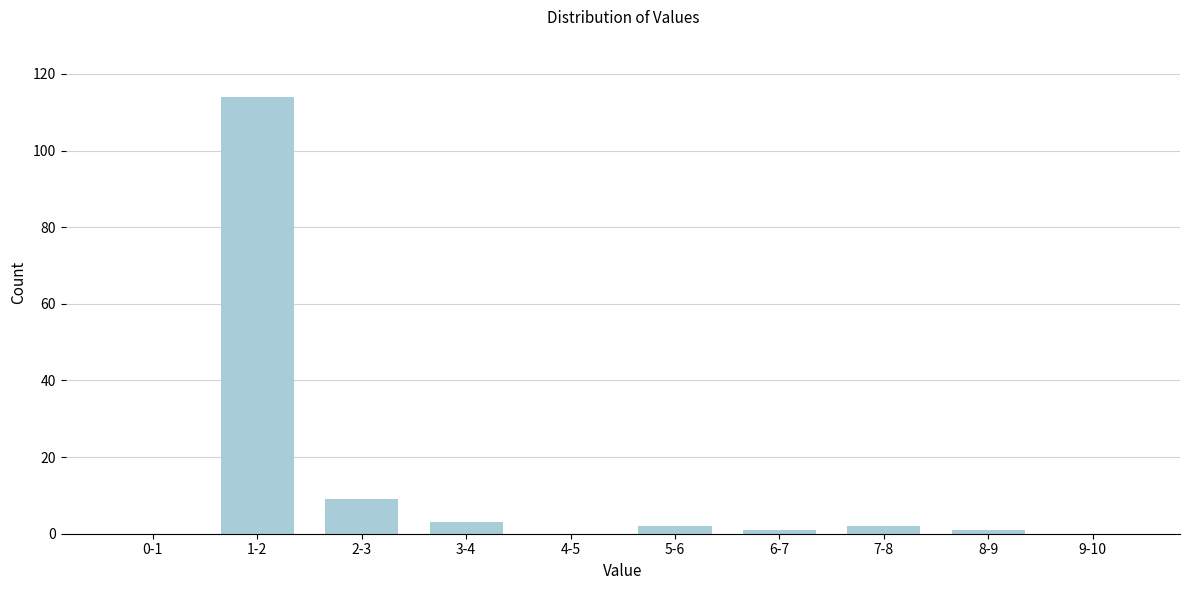

Reading left to right, transcribe all the data shown in this chart.

0-1=0	1-2=114	2-3=9	3-4=3	4-5=0	5-6=2	6-7=1	7-8=2	8-9=1	9-10=0